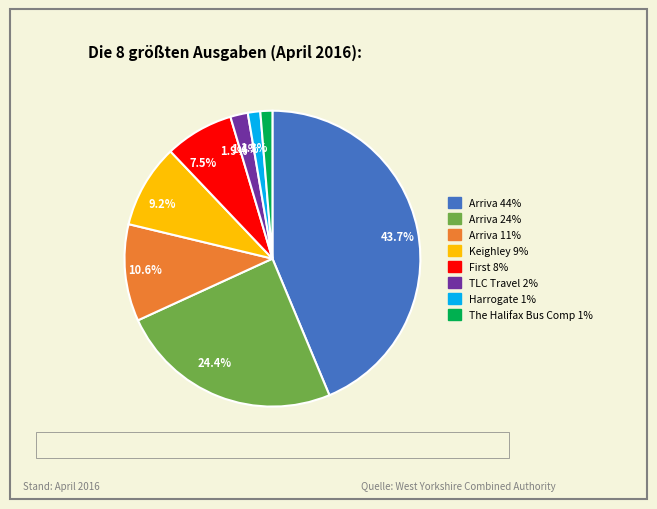

Does any single category account for the majority?

No